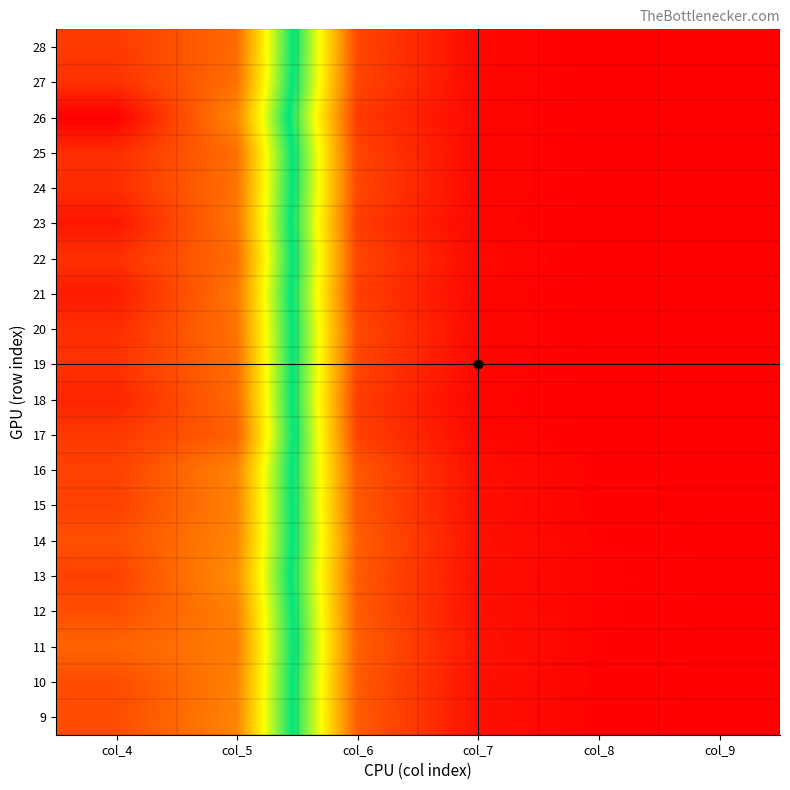

Reading right to left, extract all data points from this chart.

9: col_9=14	col_8=36	col_7=249	col_6=1311	col_5=8873	col_4=9680
10: col_9=13	col_8=43	col_7=244	col_6=1278	col_5=8913	col_4=9679
11: col_9=12	col_8=46	col_7=282	col_6=1362	col_5=8993	col_4=9344
12: col_9=13	col_8=54	col_7=241	col_6=1295	col_5=8925	col_4=9642
13: col_9=15	col_8=55	col_7=231	col_6=1279	col_5=8706	col_4=9826
14: col_9=17	col_8=48	col_7=257	col_6=1339	col_5=8853	col_4=9620
15: col_9=9	col_8=33	col_7=210	col_6=1236	col_5=8909	col_4=9829
16: col_9=5	col_8=43	col_7=217	col_6=1246	col_5=8860	col_4=9824
17: col_9=0	col_8=4	col_7=116	col_6=927	col_5=9376	col_4=9940
18: col_9=1	col_8=3	col_7=81	col_6=861	col_5=9233	col_4=10245
19: col_9=2	col_8=7	col_7=108	col_6=989	col_5=9184	col_4=10042
20: col_9=1	col_8=4	col_7=116	col_6=1035	col_5=9126	col_4=10100
21: col_9=1	col_8=8	col_7=97	col_6=886	col_5=9060	col_4=10365
22: col_9=1	col_8=12	col_7=140	col_6=992	col_5=9212	col_4=10055
23: col_9=0	col_8=0	col_7=91	col_6=854	col_5=9075	col_4=10439
24: col_9=1	col_8=12	col_7=106	col_6=1010	col_5=9123	col_4=10108
25: col_9=3	col_8=9	col_7=105	col_6=978	col_5=9187	col_4=10101
26: col_9=0	col_8=2	col_7=110	col_6=813	col_5=8813	col_4=10755
27: col_9=0	col_8=6	col_7=117	col_6=1003	col_5=9171	col_4=10047
28: col_9=2	col_8=8	col_7=126	col_6=1009	col_5=9250	col_4=9933